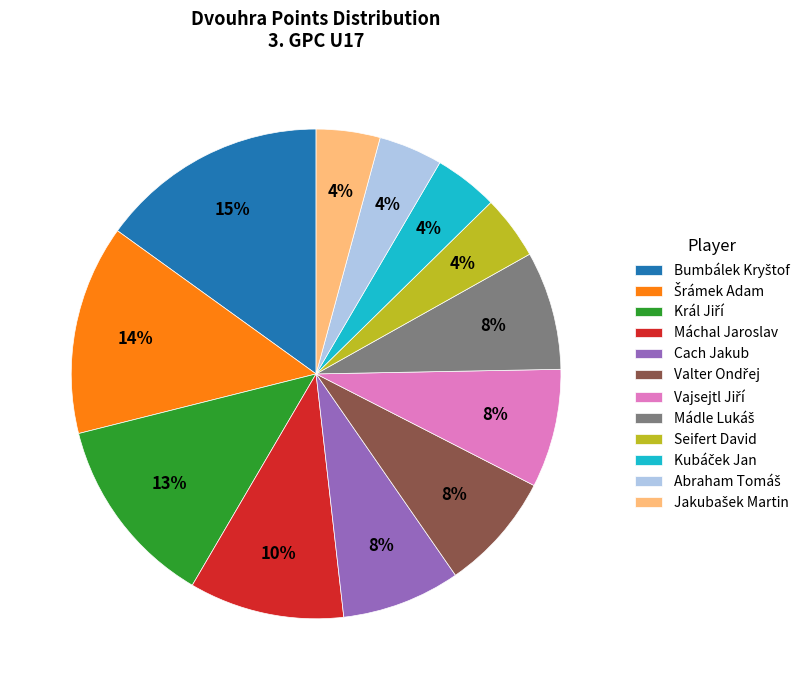

Count the number of slices in the pie.

12